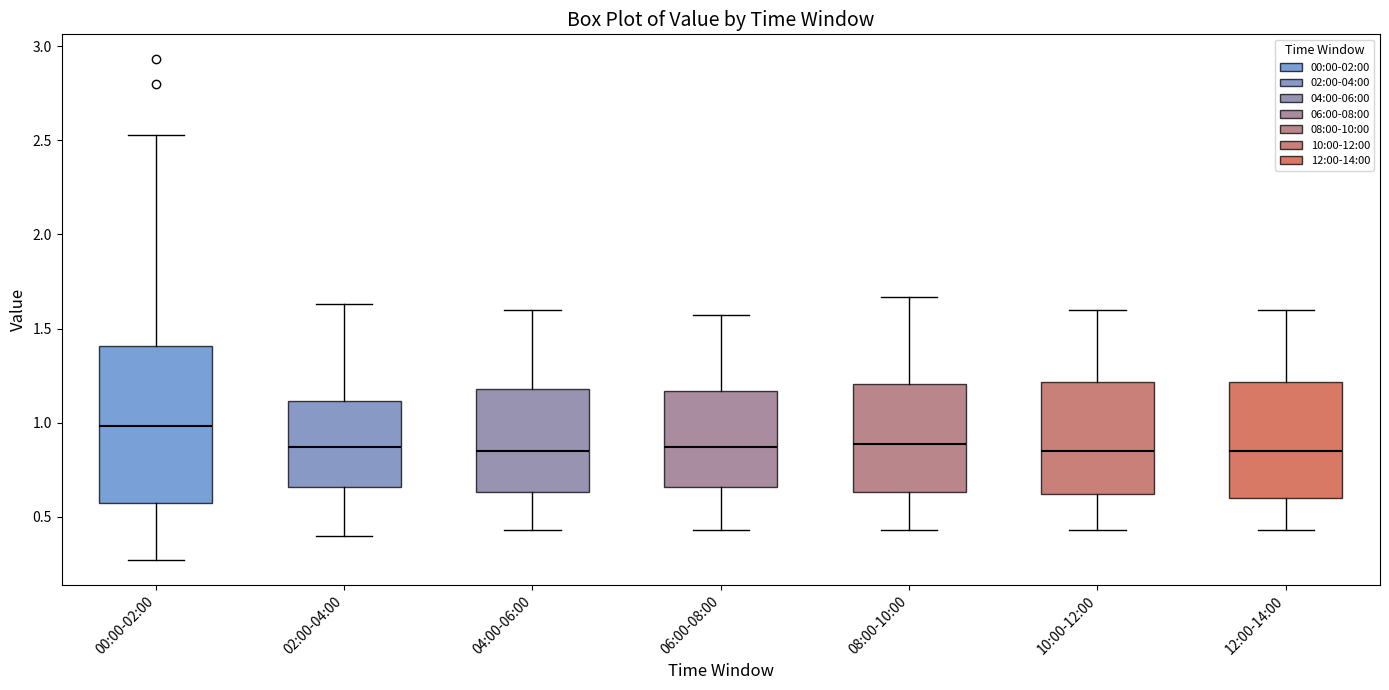

Reading left to right, read every box against the y-axis: the position of its median line, the range the box covers, and the ends of its whiskers. The values are not printed on the chart, so give them approximately, as read against the axis.

00:00-02:00: median 1.00, box 0.60 to 1.40, whiskers 0.25 to 2.55
02:00-04:00: median 0.85, box 0.65 to 1.10, whiskers 0.40 to 1.65
04:00-06:00: median 0.85, box 0.65 to 1.20, whiskers 0.45 to 1.60
06:00-08:00: median 0.85, box 0.65 to 1.15, whiskers 0.45 to 1.55
08:00-10:00: median 0.90, box 0.65 to 1.20, whiskers 0.45 to 1.65
10:00-12:00: median 0.85, box 0.60 to 1.20, whiskers 0.45 to 1.60
12:00-14:00: median 0.85, box 0.60 to 1.20, whiskers 0.45 to 1.60